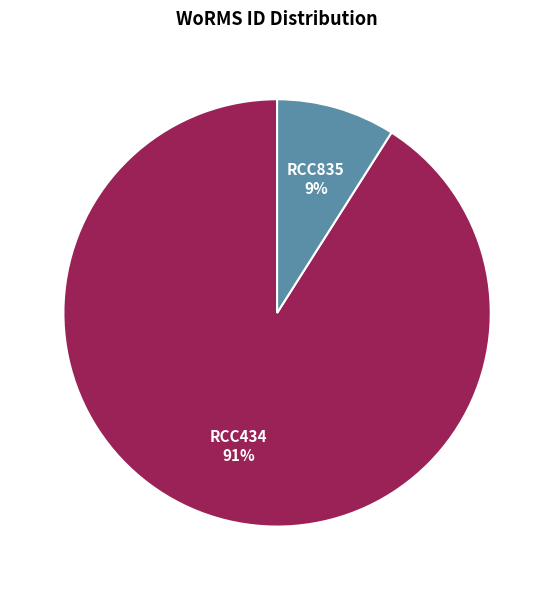

What is the largest slice in the pie chart?

RCC434